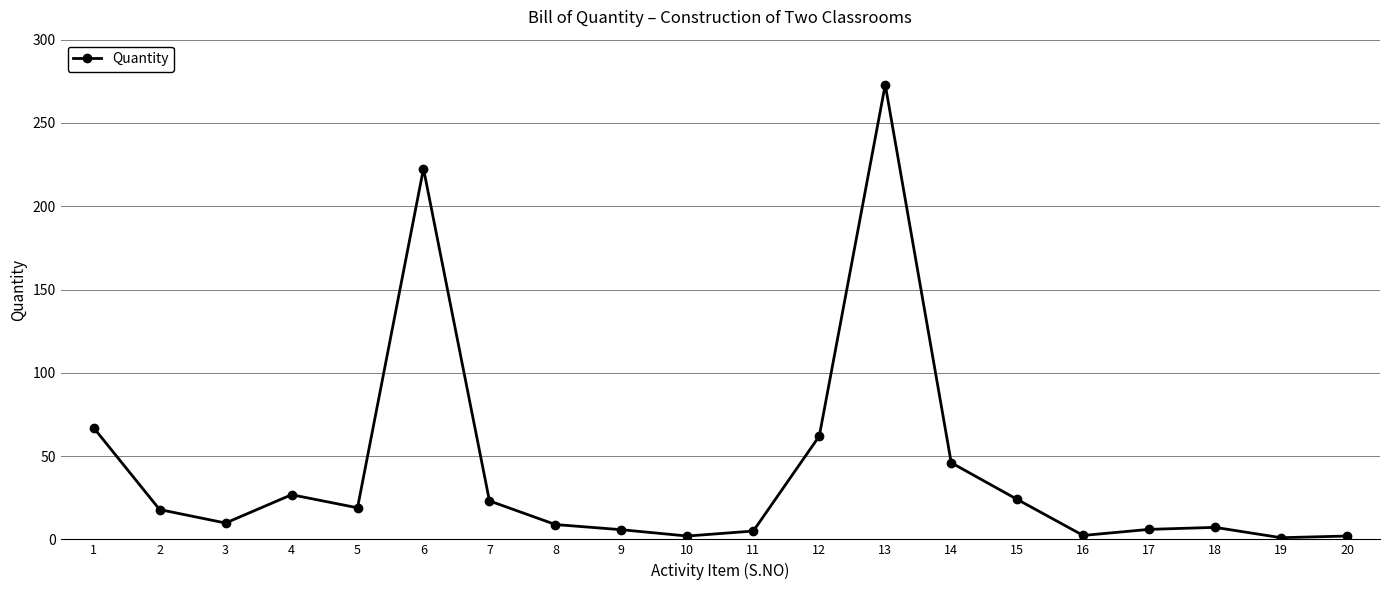

What is the greatest value displayed?

273.0